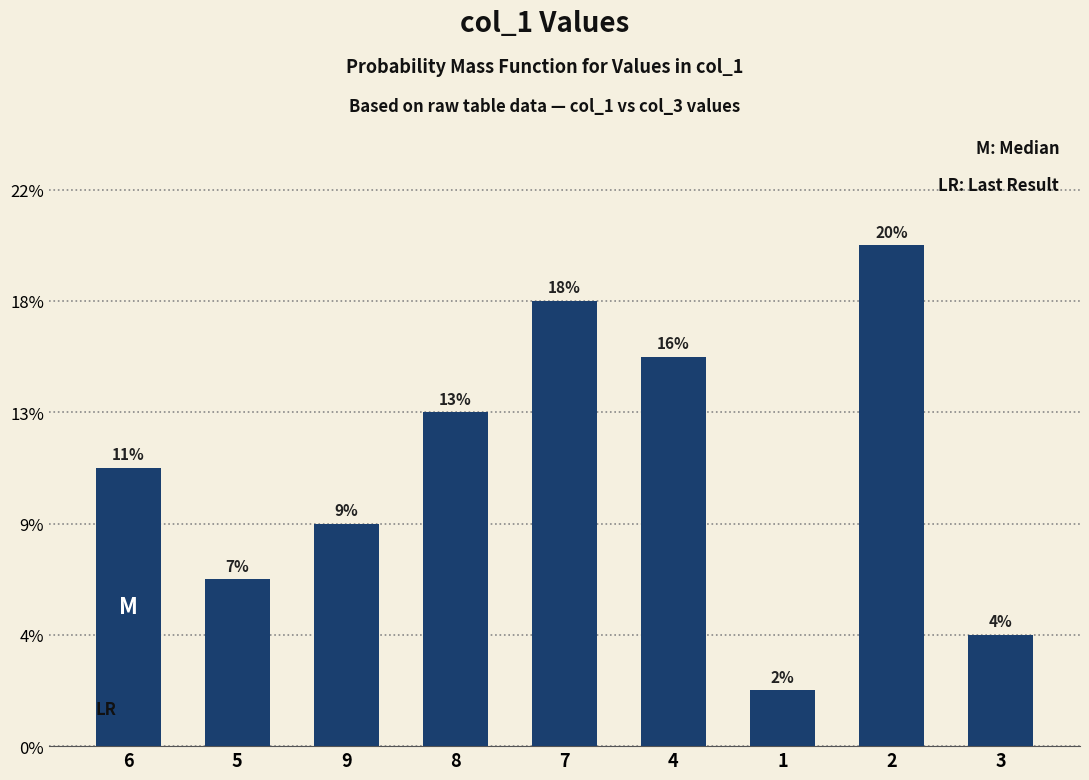

How many data points are above 5?

4